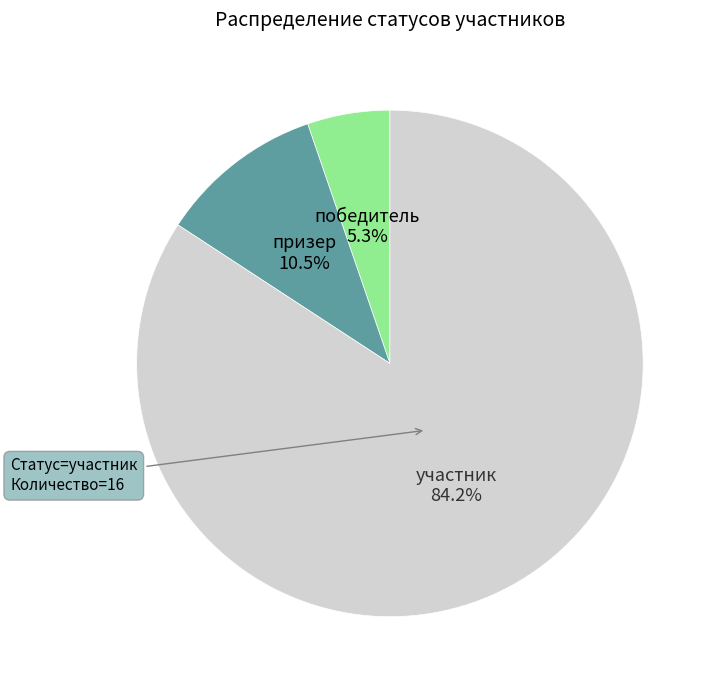

Does any single category account for the majority?

Yes